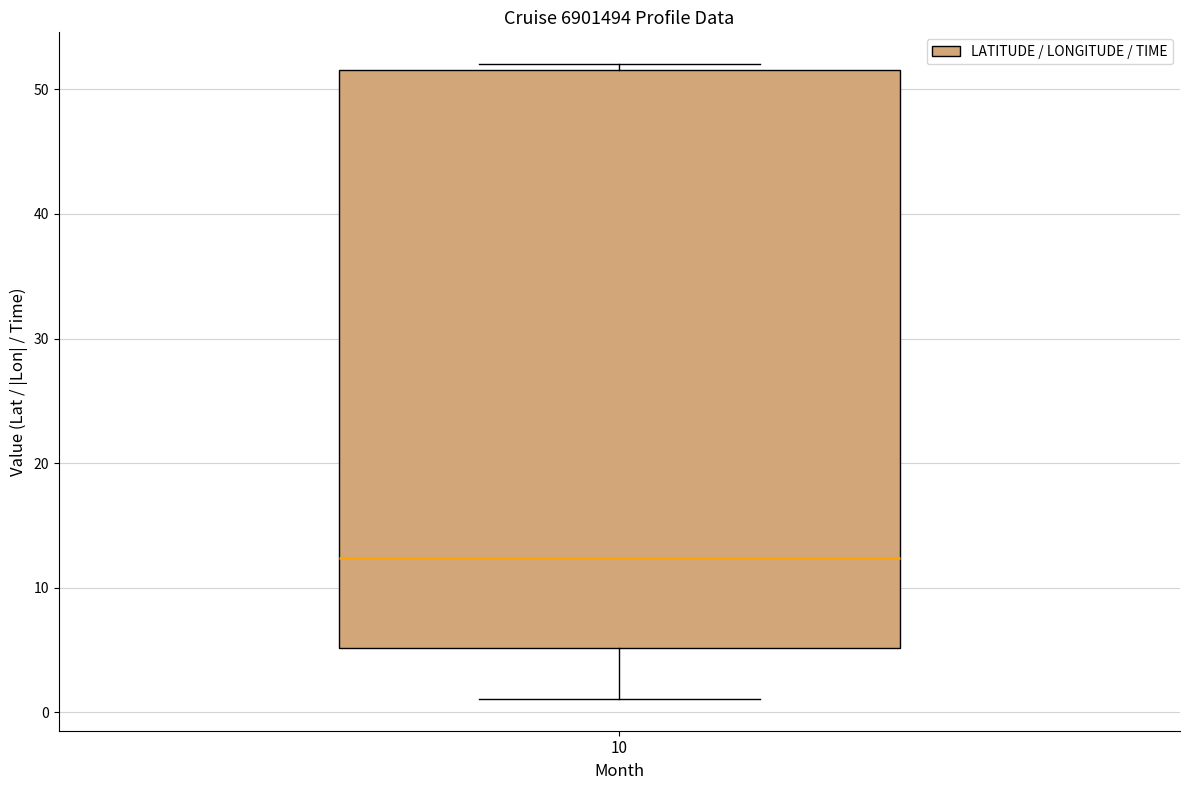

Transcribe this box plot: give where the median line is, the range the box spans, and where the two whiskers end, as read against the y-axis. The values are not printed on the chart, so give them approximately, as read against the axis.

median 12, box 5 to 52, whiskers 1 to 52 (just above the box's upper edge)